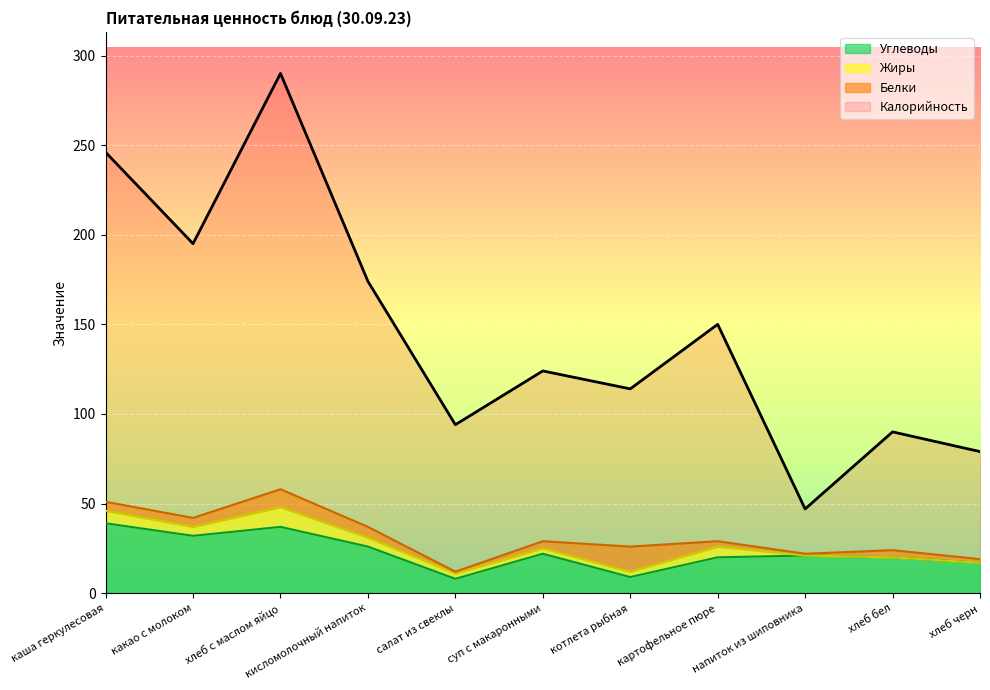

What is the maximum value shown in the chart?

290